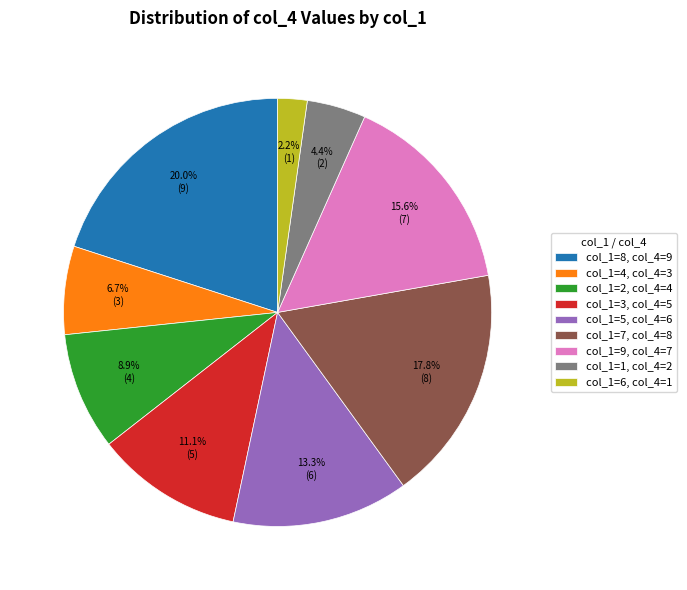

Which slice is the largest?

col_1=8, col_4=9